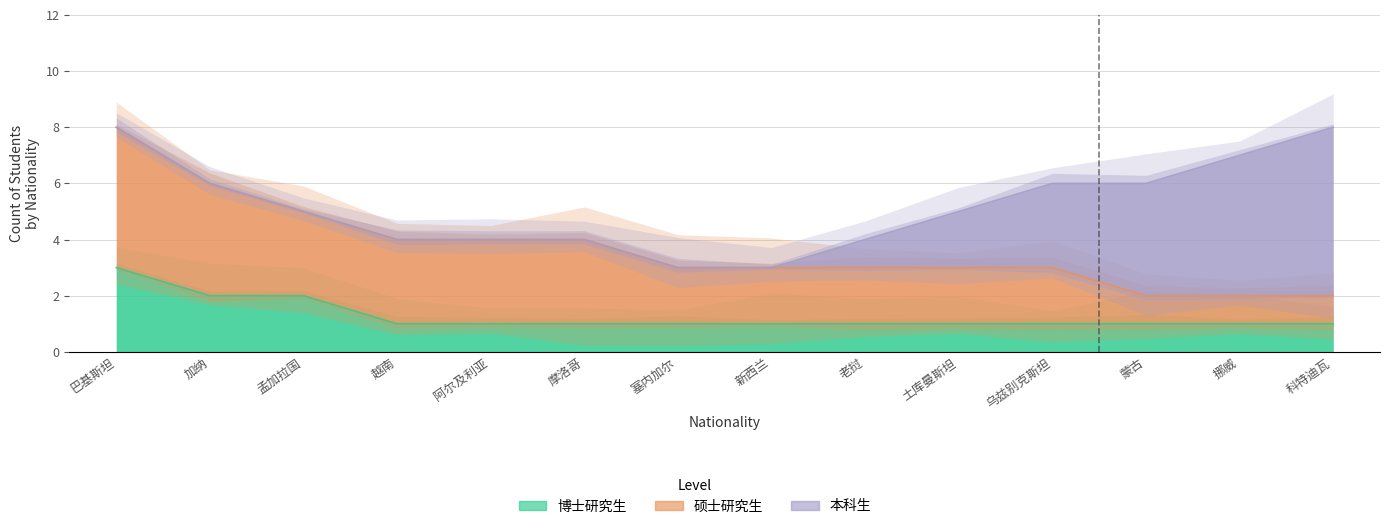

What position from the left is 加纳?

2